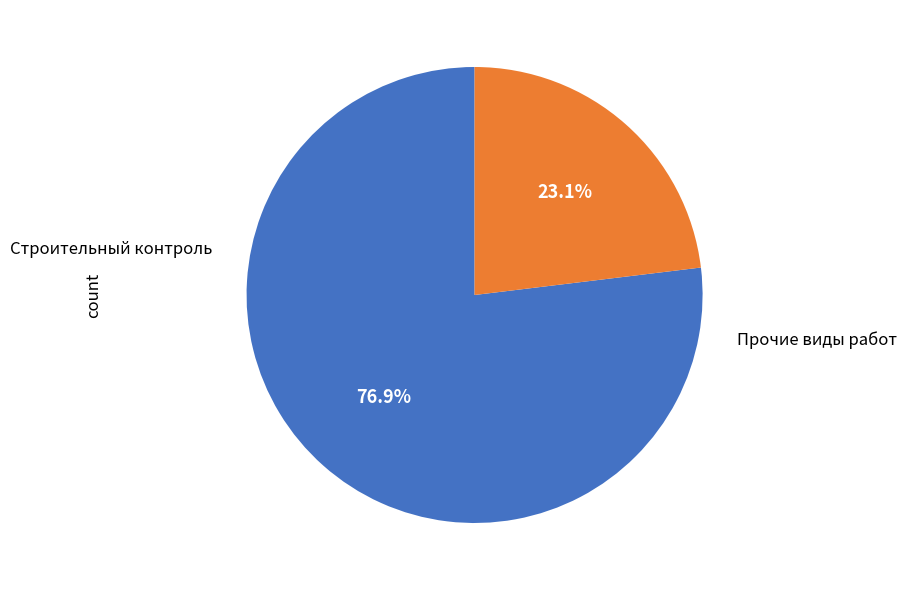

To the nearest percent, what is the average slice percentage?

50%